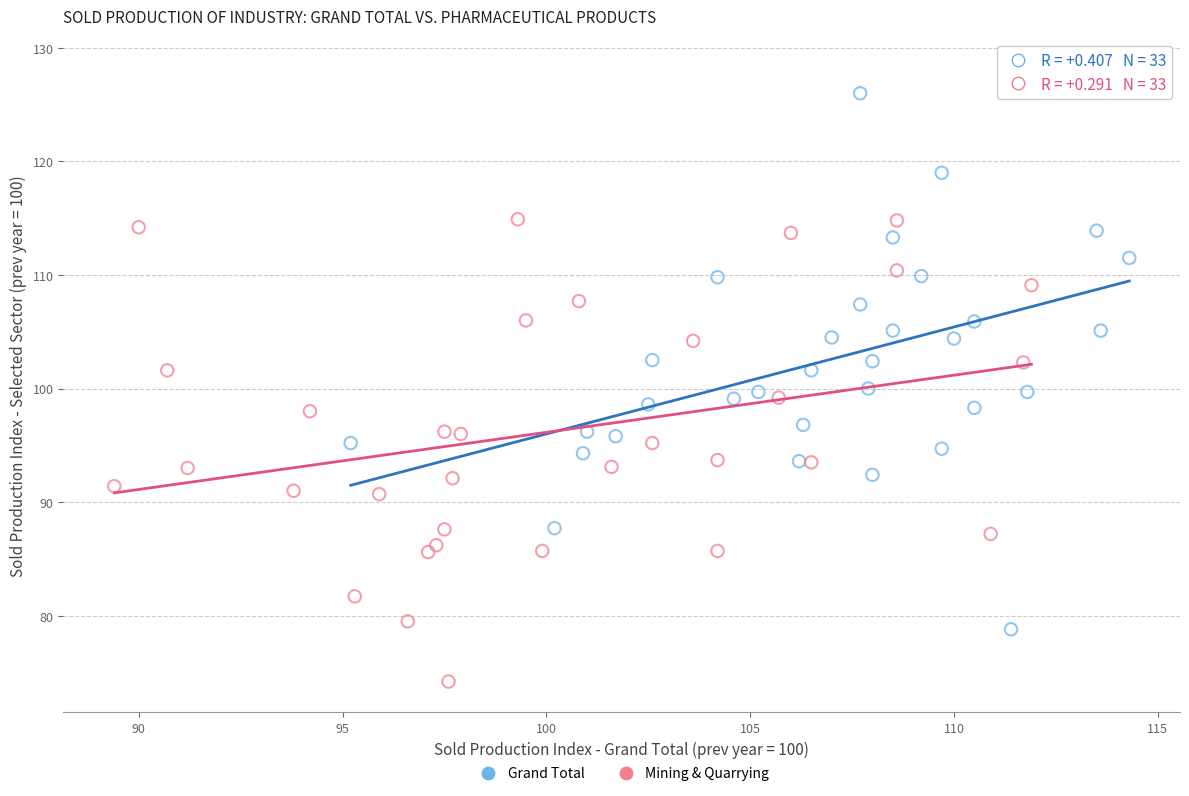

Which series has the widest spread of Y values?

Grand Total